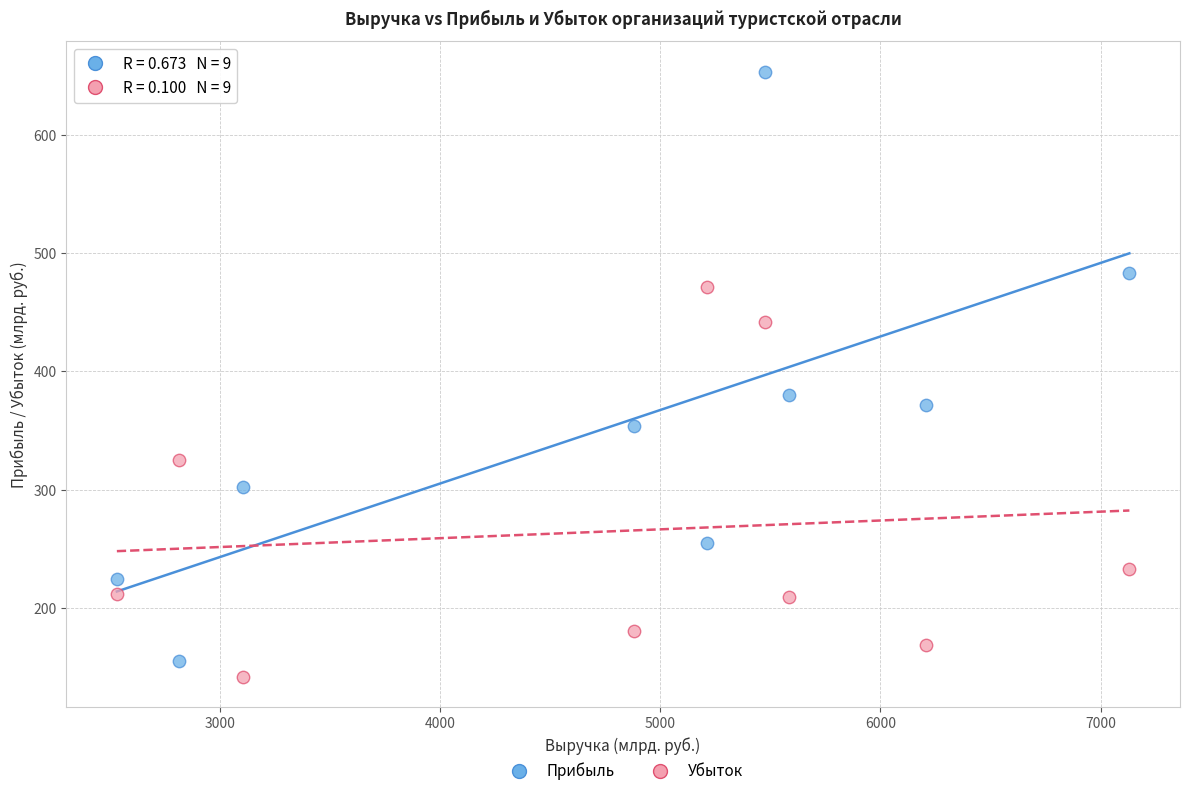

What are all the series names shown in the legend?

Прибыль, Убыток